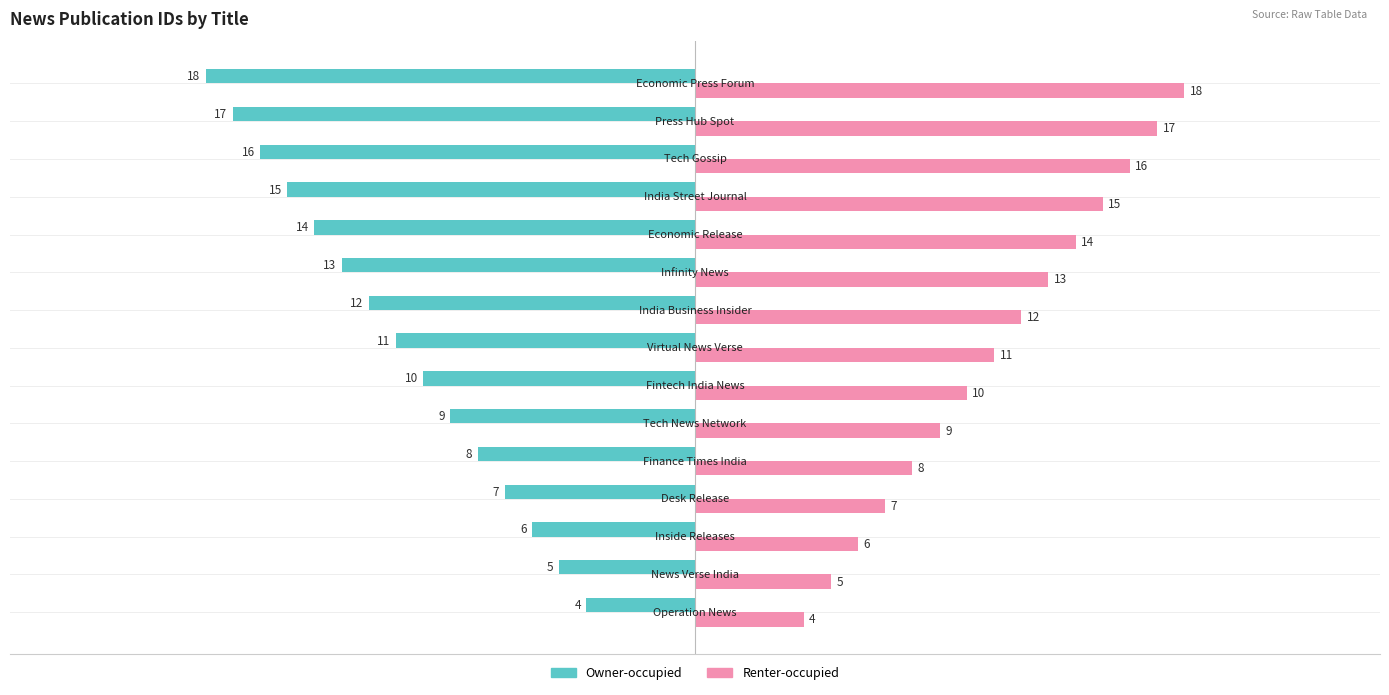

At how many categories does at least one series exceed 0?

15